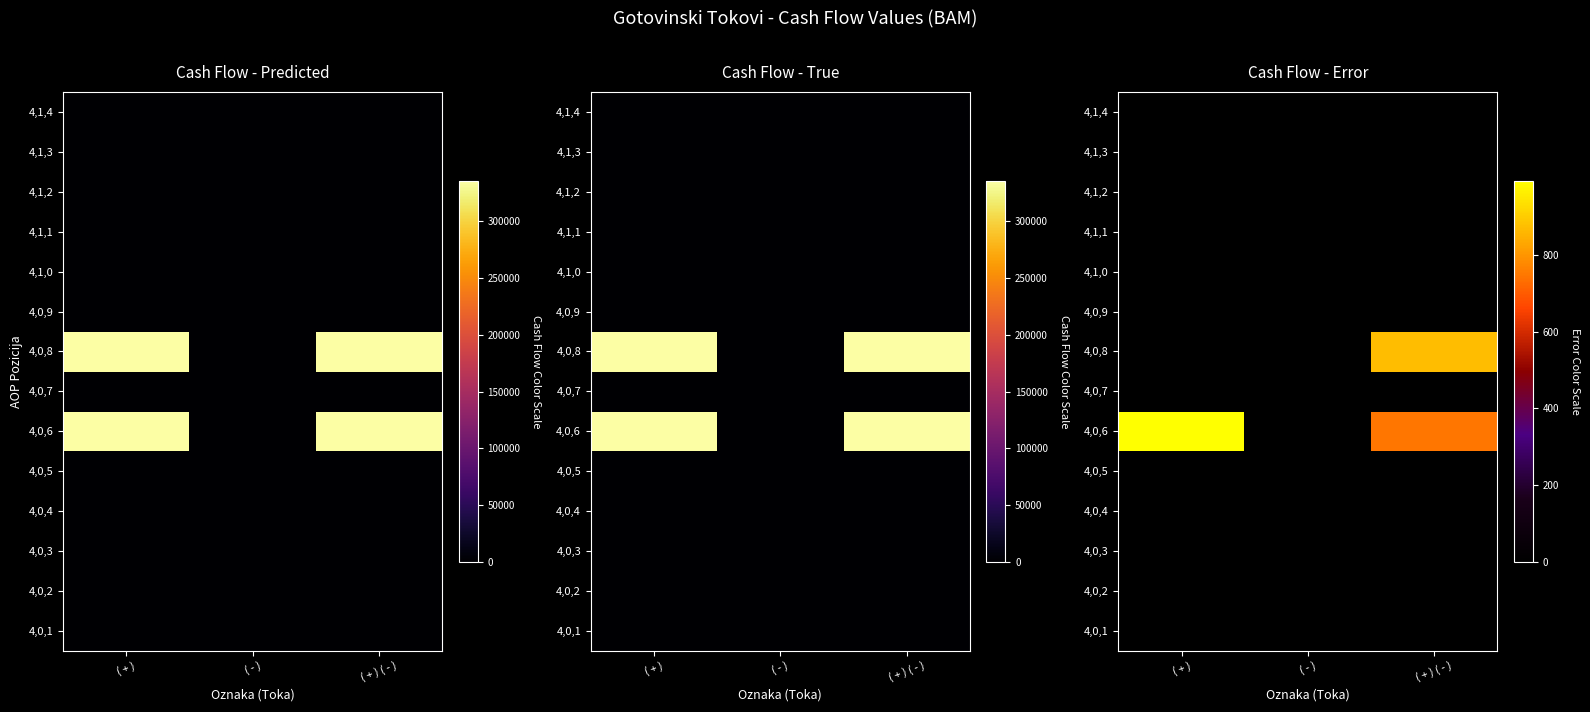

At ( + ) ( - ), list the series in order from smallest to largest.

4,0,1, 4,0,2, 4,0,3, 4,0,4, 4,0,5, 4,0,7, 4,0,9, 4,1,0, 4,1,1, 4,1,2, 4,1,3, 4,1,4, 4,0,6, 4,0,8